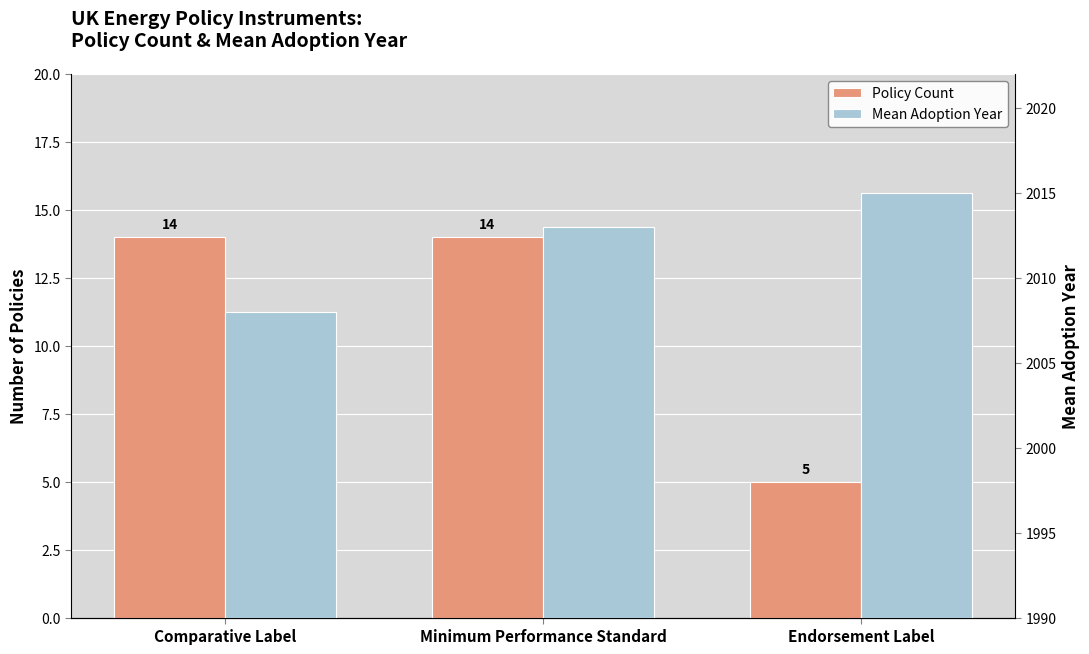

Rank the series by their maximum value, from lowest to highest.

Policy Count, Mean Adoption Year